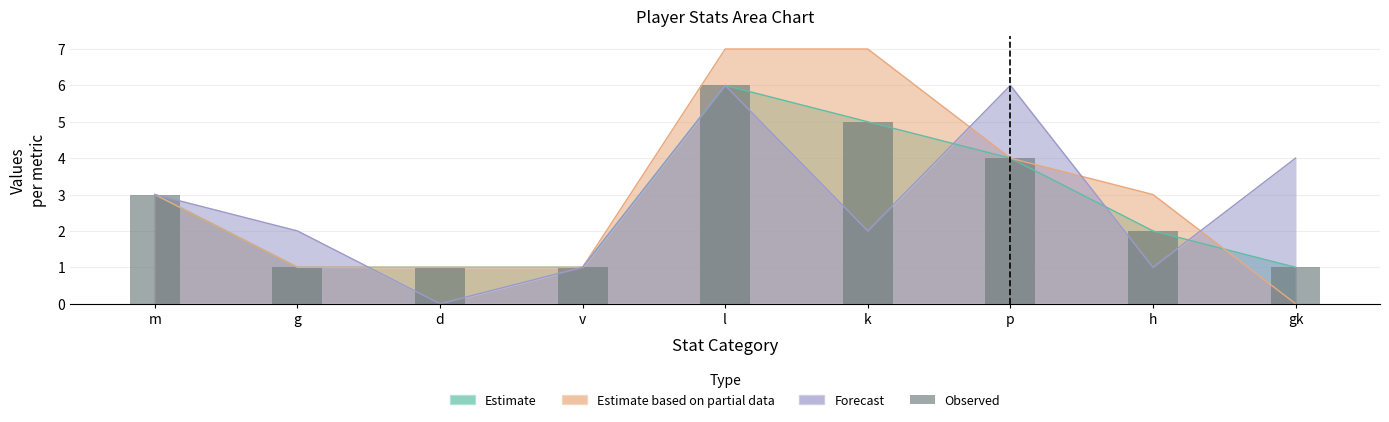

What position from the left is k?

6